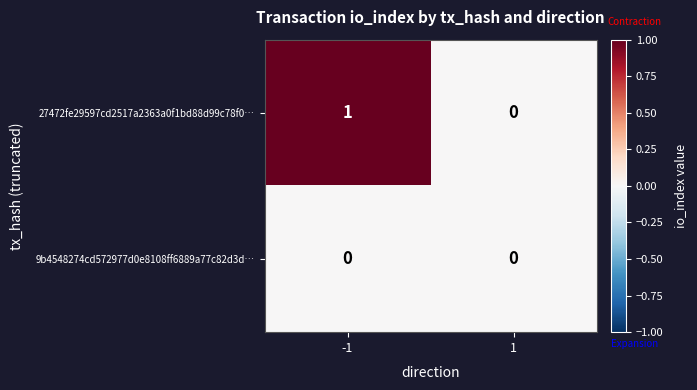

The value of 27472fe29597cd2517a2363a0f1bd88d99c78f0… at -1 is 1. True or false?

True